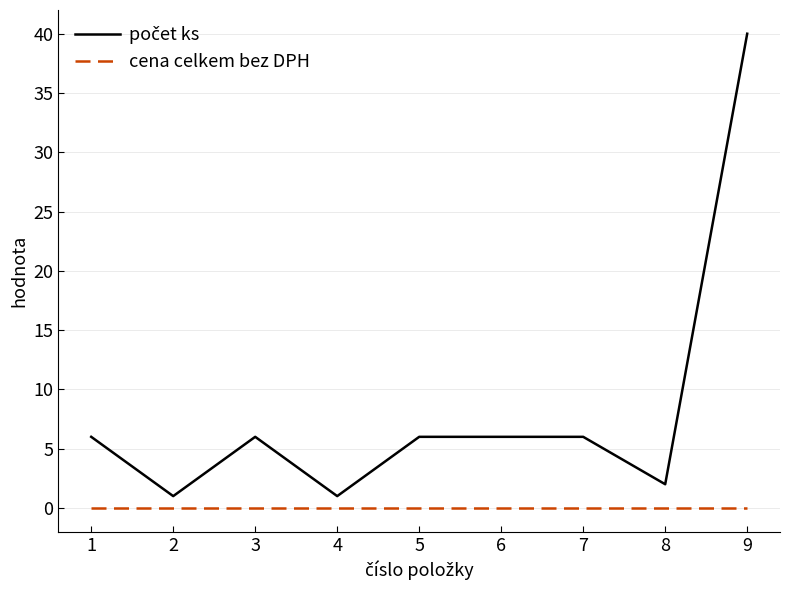

At which category is the sum across all series the highest?

9